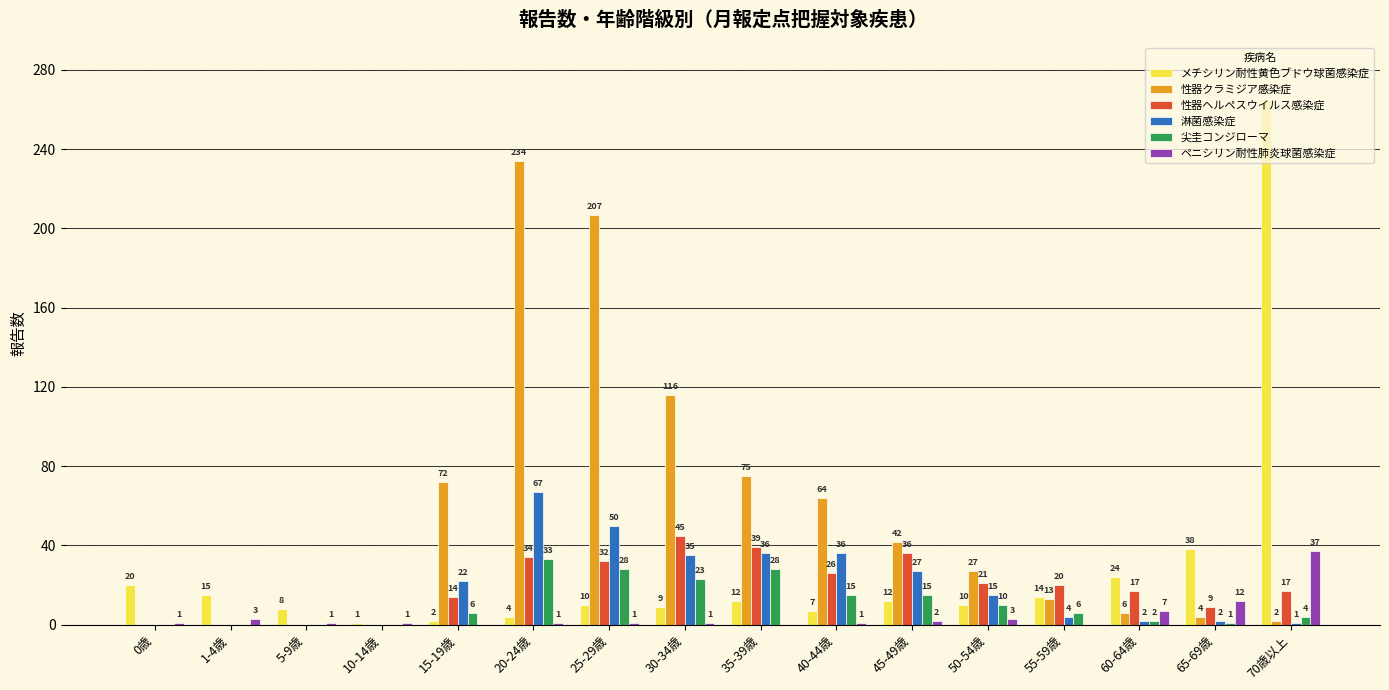

What is the maximum value for 尖圭コンジローマ?

33